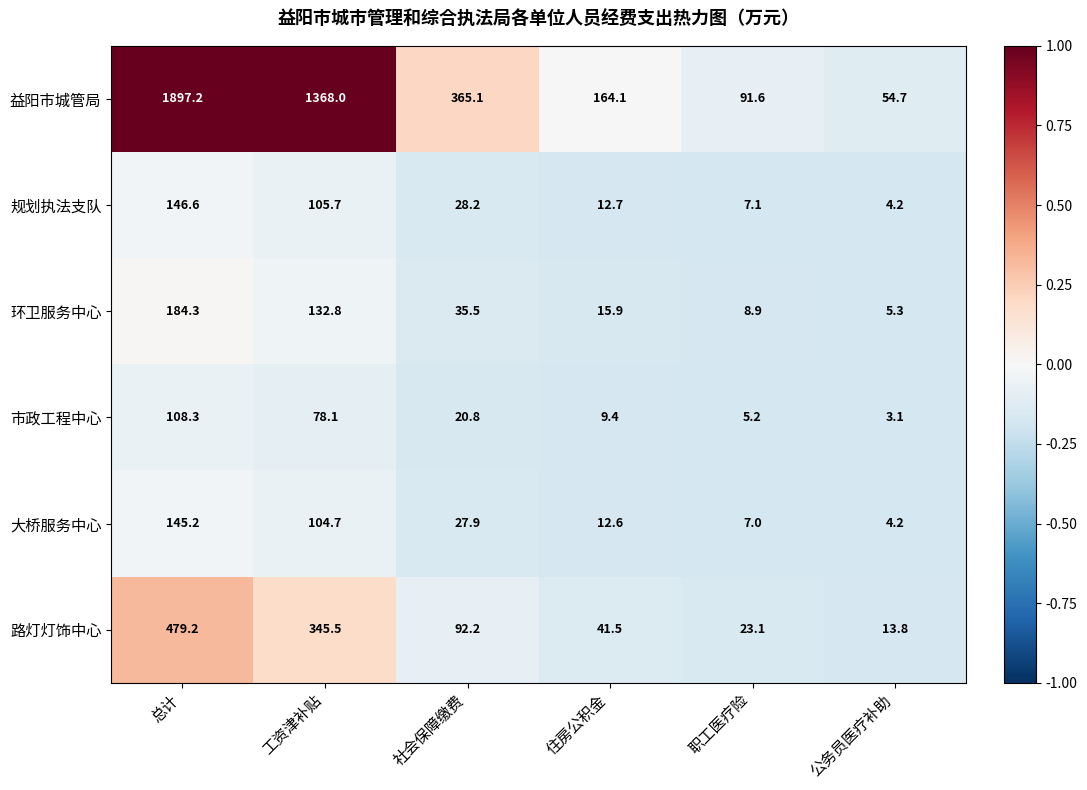

The 路灯灯饰中心 series shows 345.5 at 工资津补贴. True or false?

True